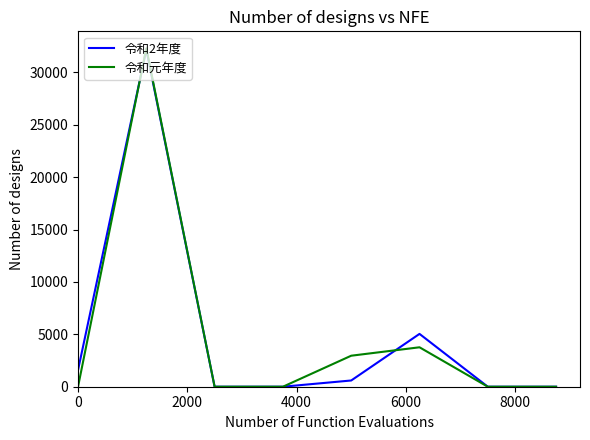

Which series has the largest range (max minus min)?

令和元年度